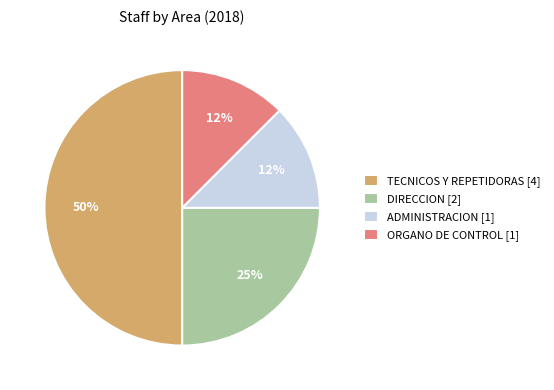

Is the sum of ADMINISTRACION [1] and TECNICOS Y REPETIDORAS [4] greater than half?

Yes